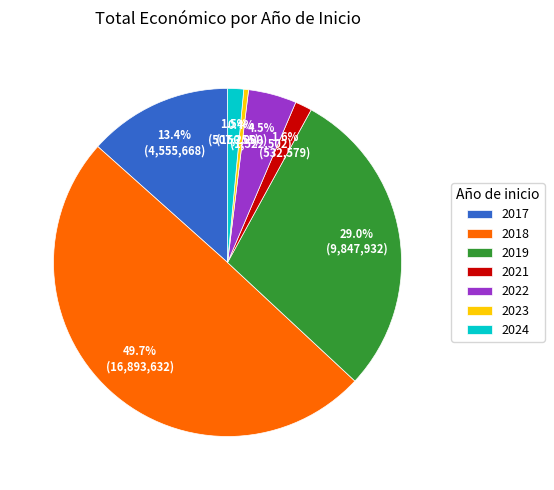

What is the smallest slice in the pie chart?

2023